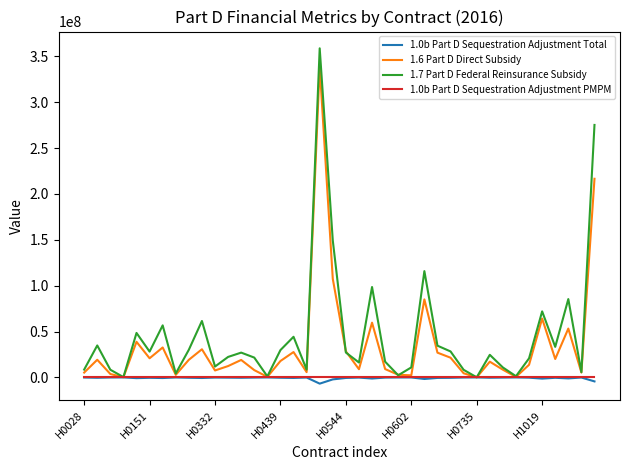

What are all the series names shown in the legend?

1.0b Part D Sequestration Adjustment Total, 1.6 Part D Direct Subsidy, 1.7 Part D Federal Reinsurance Subsidy, 1.0b Part D Sequestration Adjustment PMPM